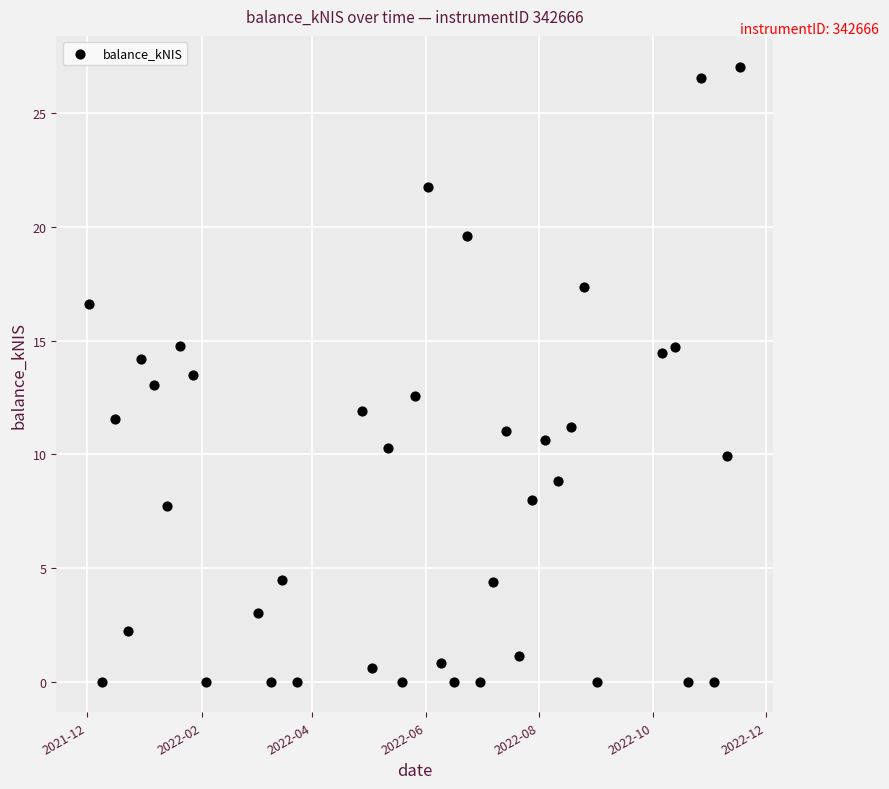

What is the range of X values (max minus min)?

350.0